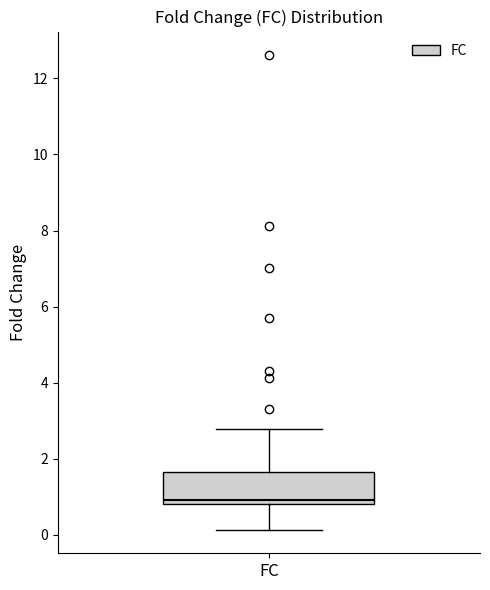

Where does the upper whisker of the box for FC end on the y-axis? The values are not printed on the chart, so give them approximately, as read against the axis.

2.8